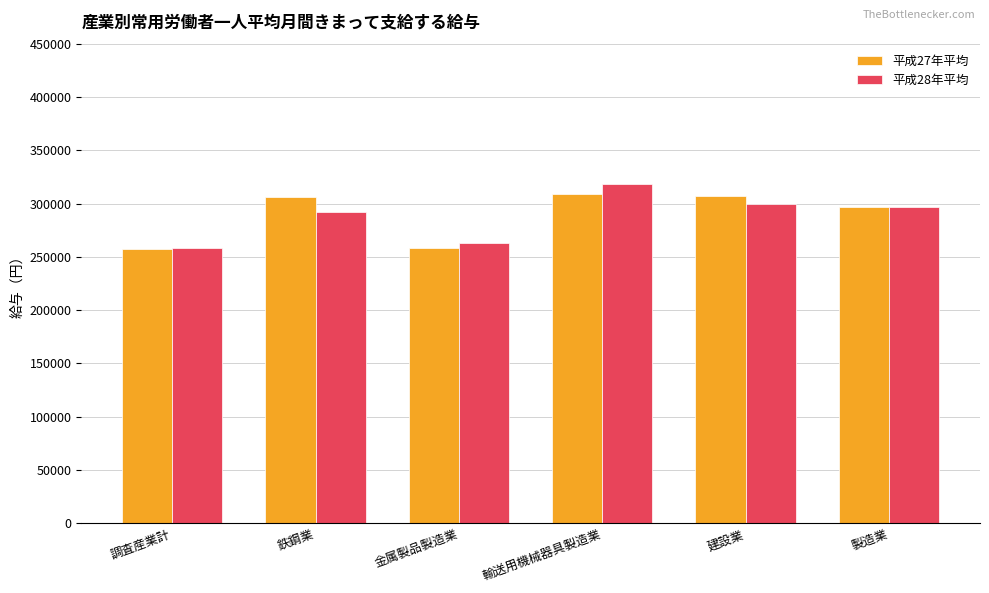

True or false: 平成27年平均 has a value of 392948 at 金属製品製造業.

False